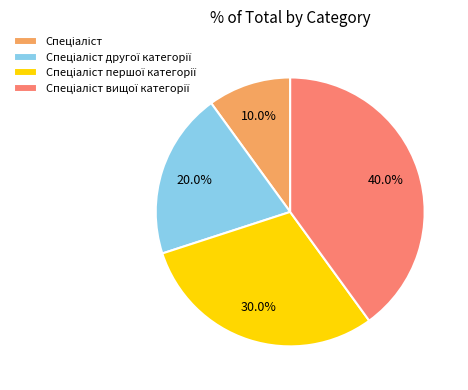

Does any single category account for the majority?

No